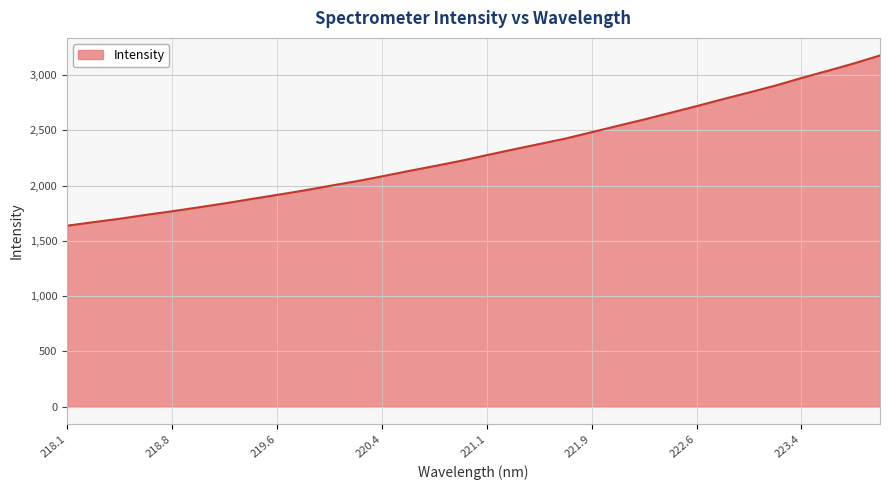

What is the smallest value displayed?

1636.5